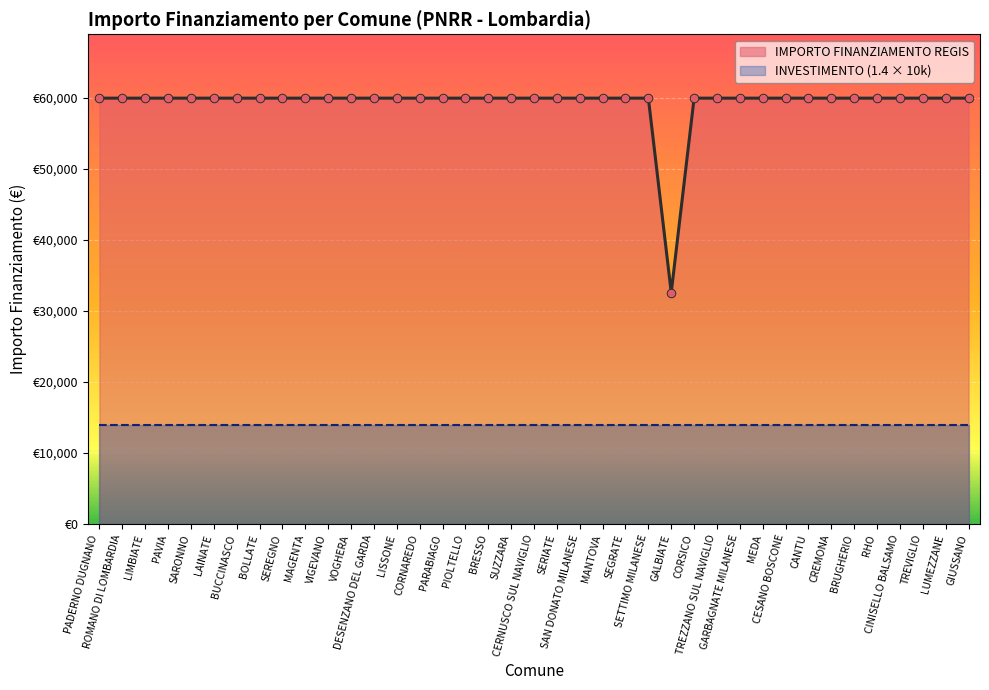

Which has a higher value, SERIATE or VOGHERA?

SERIATE